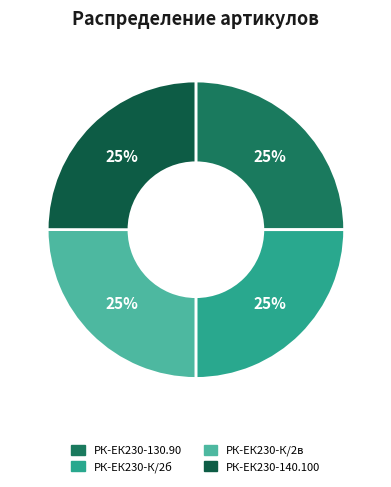

True or false: РК-ЕК230-130.90 accounts for 19% of the total.

False